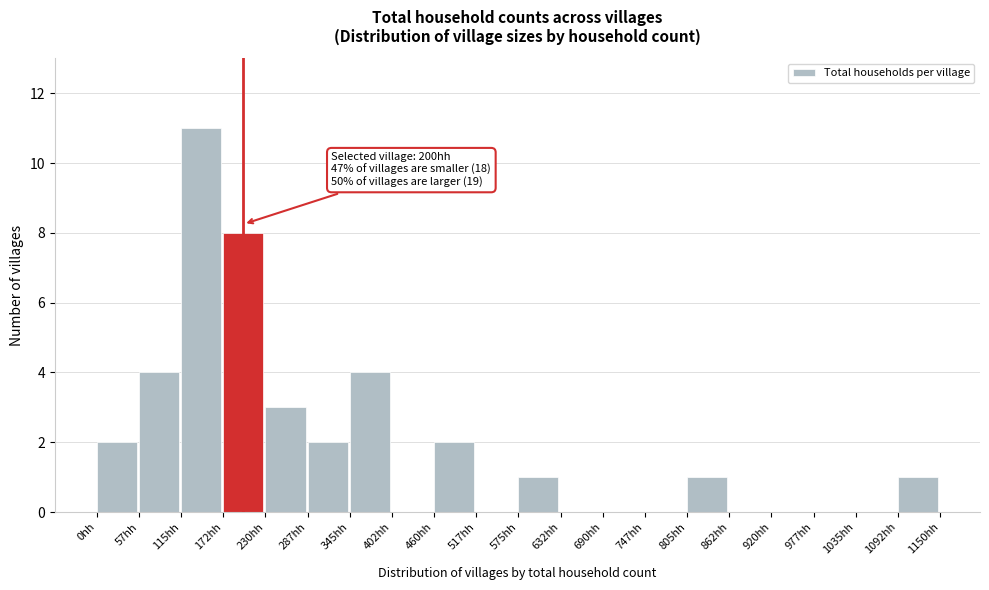

Over which range of the x-axis is the bar tallest?

120 to 170